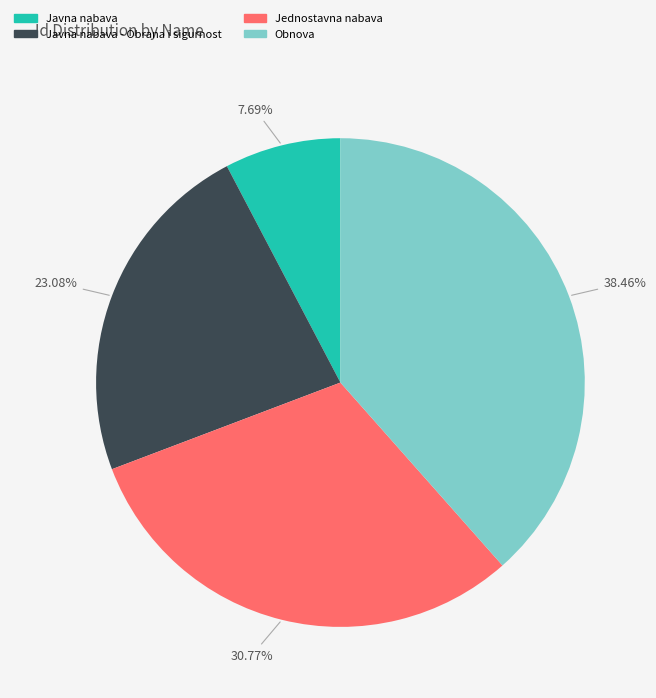

How many segments does this pie chart have?

4